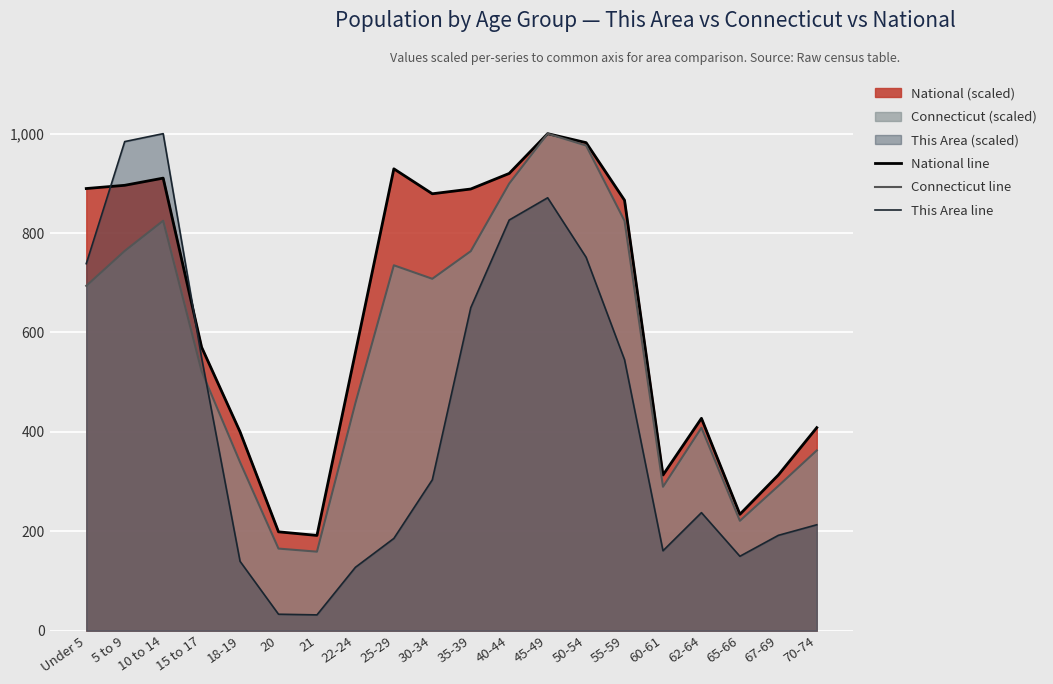

The value of This Area line at 40-44 is 1223.1. True or false?

False